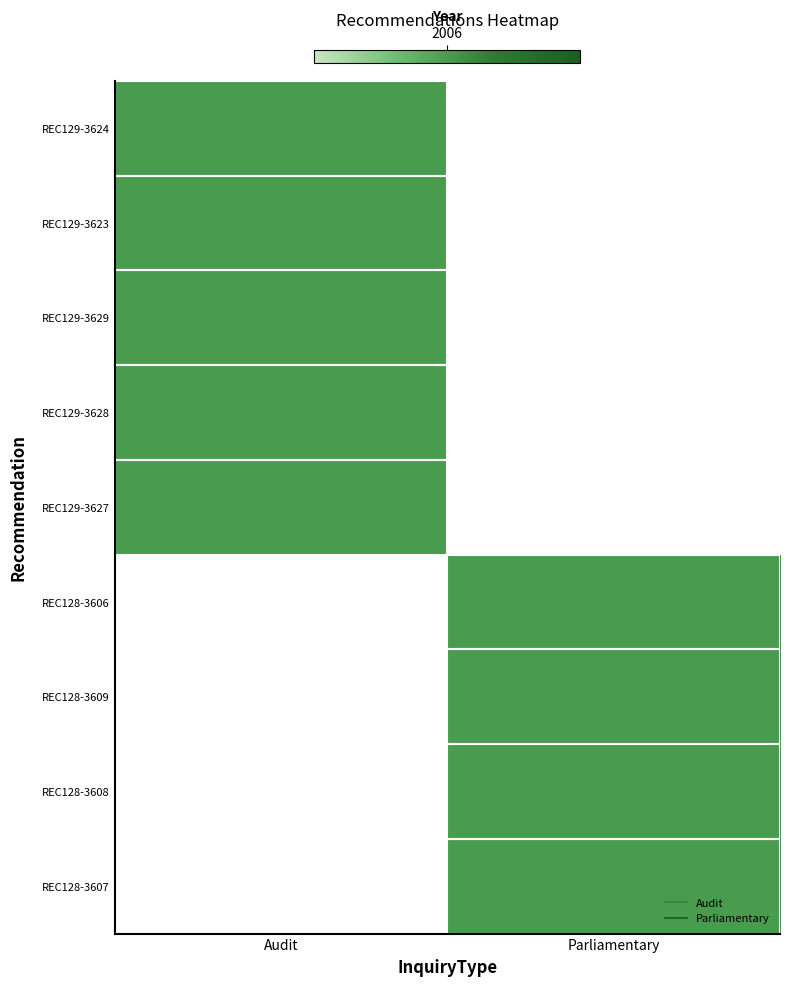

What is the sum of all Audit values?

10030